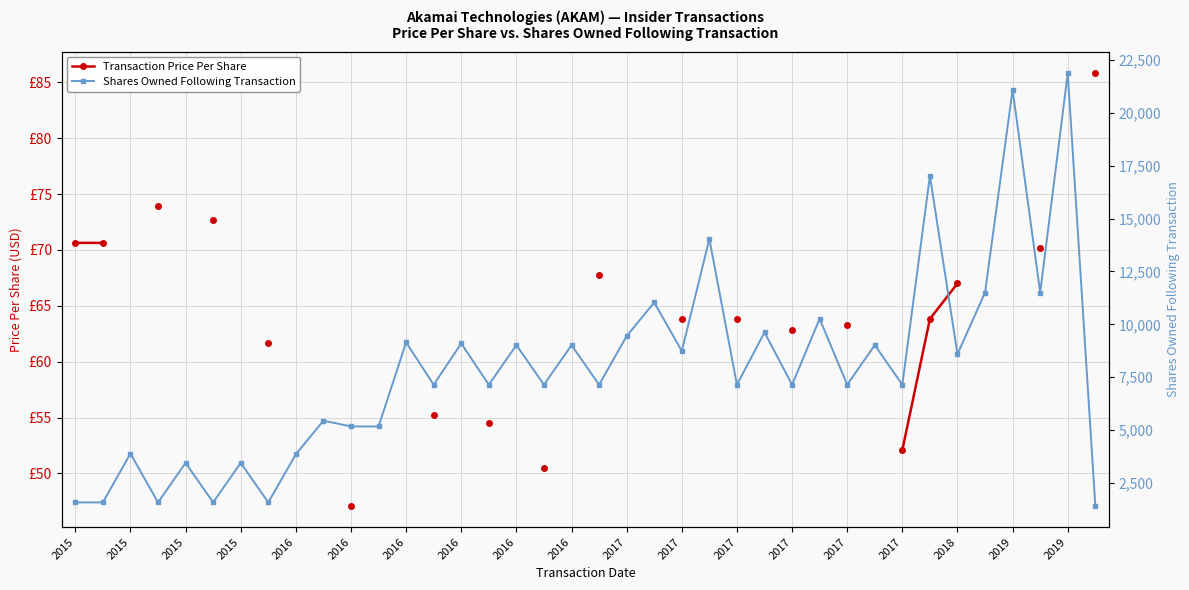

Which series has the largest range (max minus min)?

Shares Owned Following Transaction